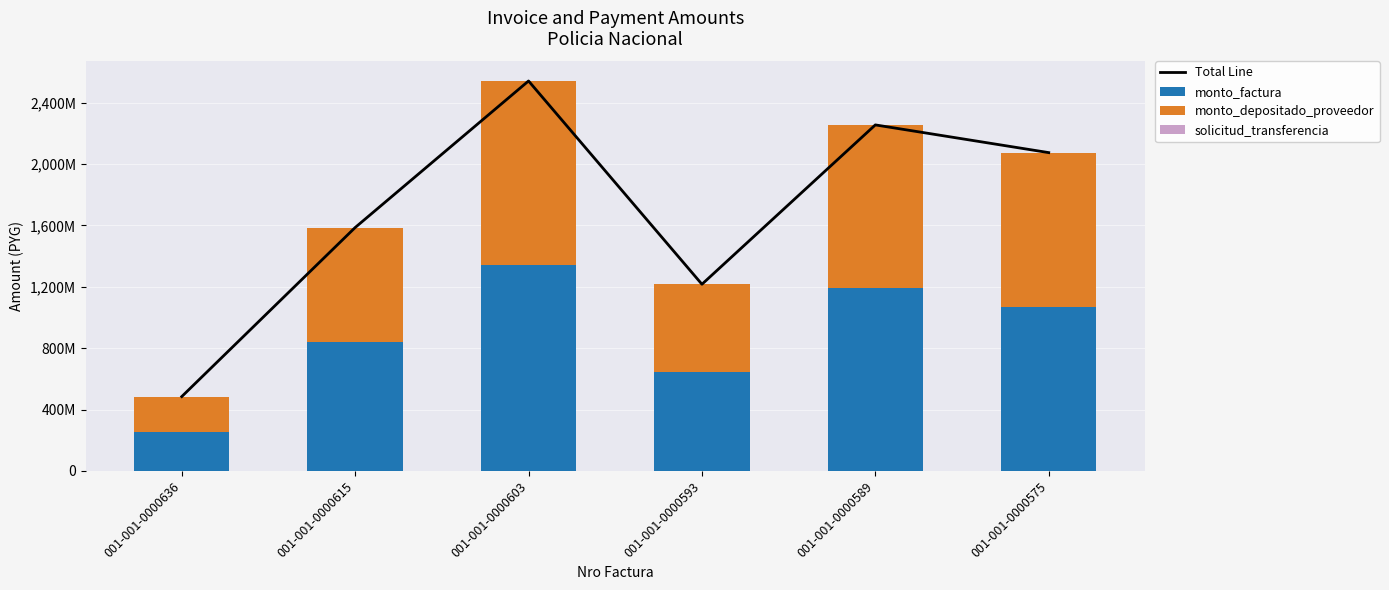

Which series has the largest total across all categories?

Total Line